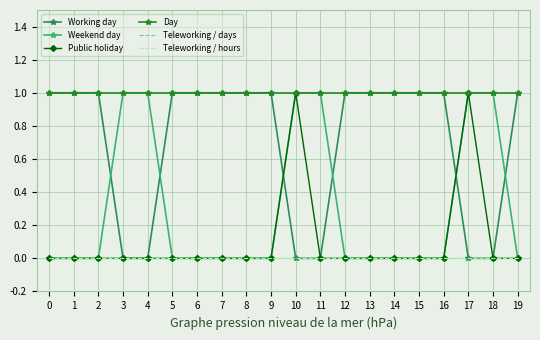

Where is Working day nearest to the value 0?

3